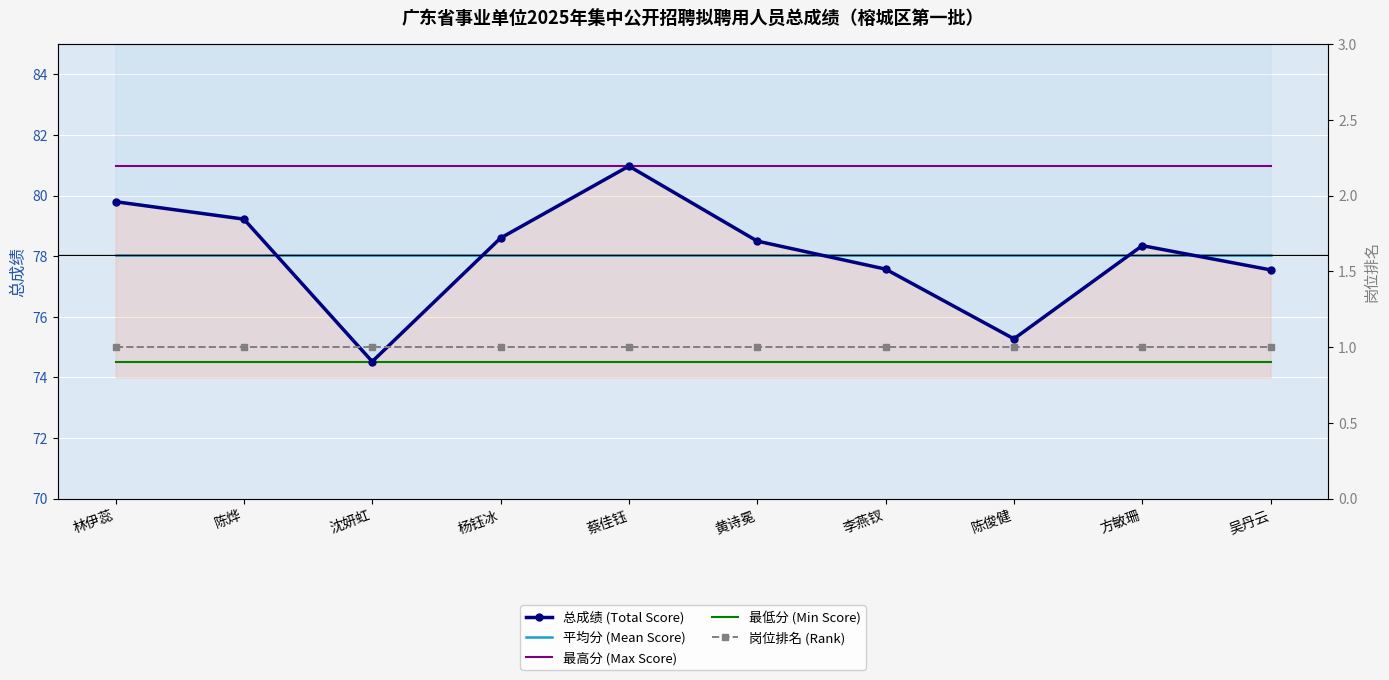

Reading right to left, transcribe all the data shown in this chart.

总成绩 (Total Score): 吴丹云=77.5	方敏珊=78.3	陈俊健=75.3	李燕钗=77.6	黄诗冕=78.5	蔡佳钰=81.0	杨钰冰=78.6	沈妍虹=74.5	陈烨=79.2	林伊蕊=79.8
平均分 (Mean Score): 吴丹云=78.0	方敏珊=78.0	陈俊健=78.0	李燕钗=78.0	黄诗冕=78.0	蔡佳钰=78.0	杨钰冰=78.0	沈妍虹=78.0	陈烨=78.0	林伊蕊=78.0
最高分 (Max Score): 吴丹云=81.0	方敏珊=81.0	陈俊健=81.0	李燕钗=81.0	黄诗冕=81.0	蔡佳钰=81.0	杨钰冰=81.0	沈妍虹=81.0	陈烨=81.0	林伊蕊=81.0
最低分 (Min Score): 吴丹云=74.5	方敏珊=74.5	陈俊健=74.5	李燕钗=74.5	黄诗冕=74.5	蔡佳钰=74.5	杨钰冰=74.5	沈妍虹=74.5	陈烨=74.5	林伊蕊=74.5
岗位排名 (Rank): 吴丹云=1.0	方敏珊=1.0	陈俊健=1.0	李燕钗=1.0	黄诗冕=1.0	蔡佳钰=1.0	杨钰冰=1.0	沈妍虹=1.0	陈烨=1.0	林伊蕊=1.0